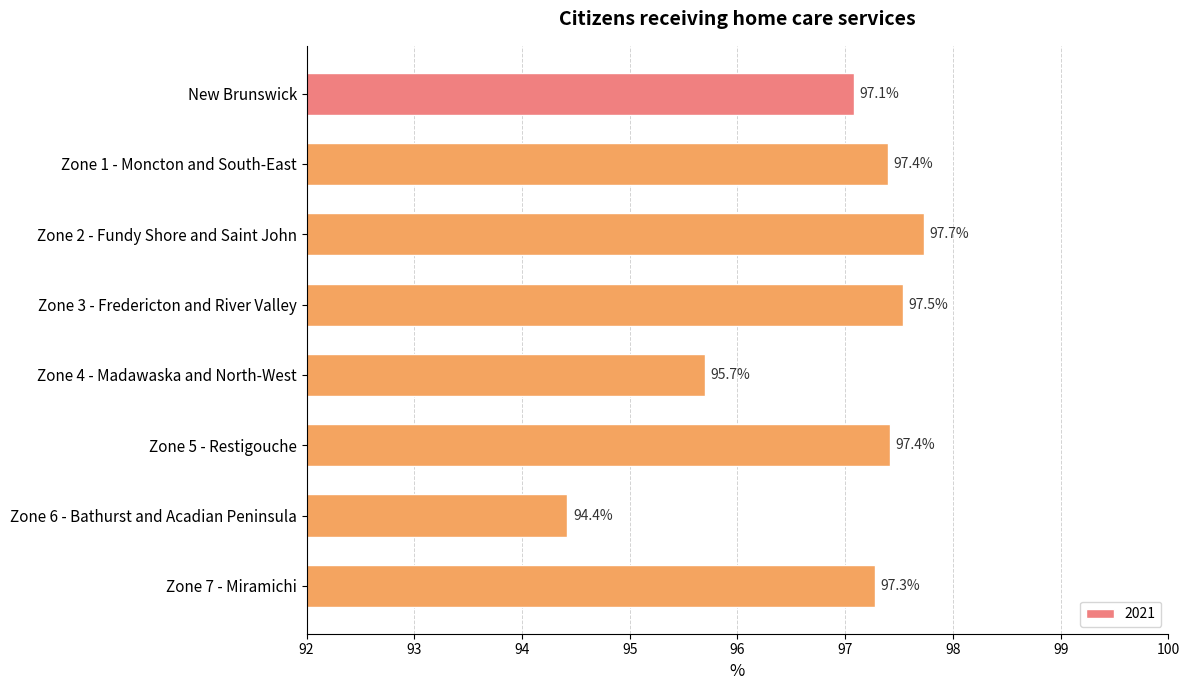

What is the maximum value shown in the chart?

97.7